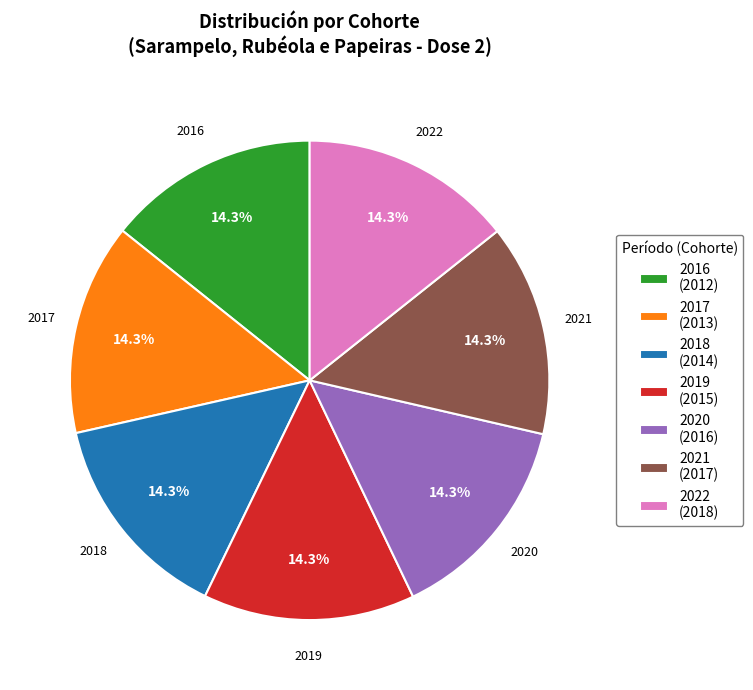

Combined, do 2018 and 2019 account for over 50%?

No